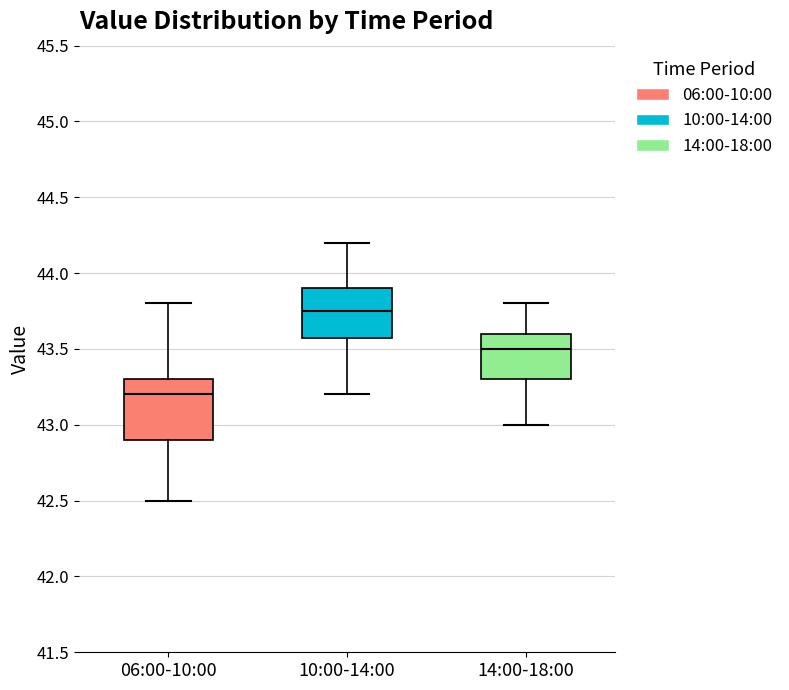

Reading left to right, read every box against the y-axis: the position of its median line, the range the box covers, and the ends of its whiskers. The values are not printed on the chart, so give them approximately, as read against the axis.

06:00-10:00: median 43.20, box 42.90 to 43.30, whiskers 42.50 to 43.80
10:00-14:00: median 43.75, box 43.60 to 43.90, whiskers 43.20 to 44.20
14:00-18:00: median 43.50, box 43.30 to 43.60, whiskers 43.00 to 43.80